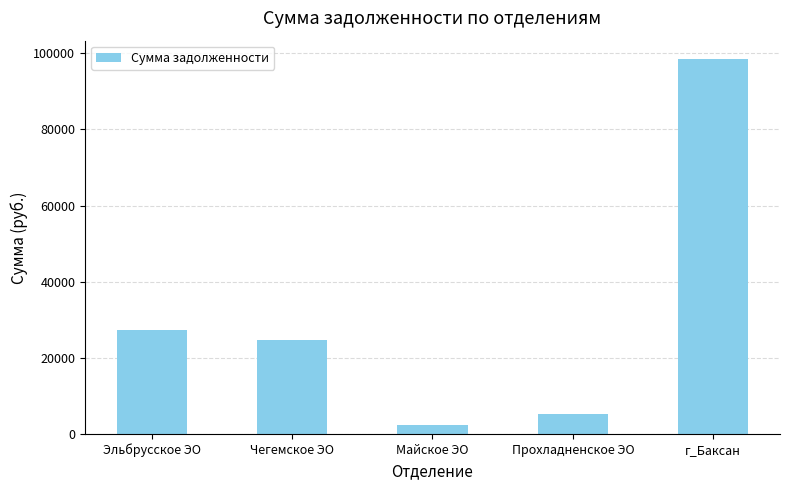

What is the greatest value displayed?

98371.6